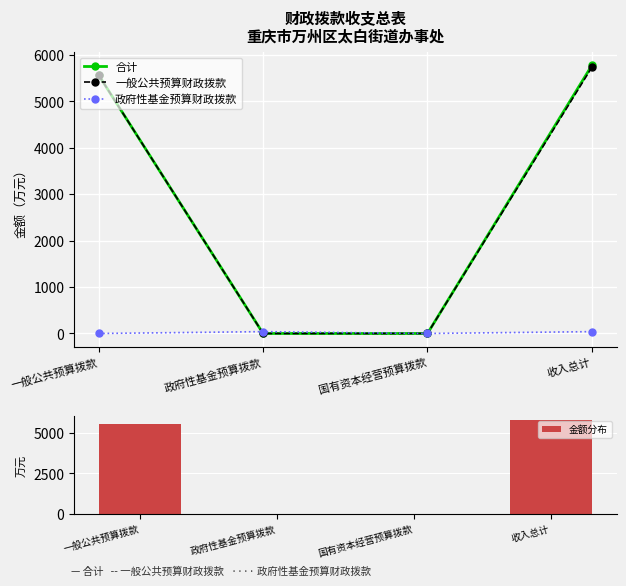

Between 国有资本经营预算拨款 and 一般公共预算拨款, which is larger?

一般公共预算拨款